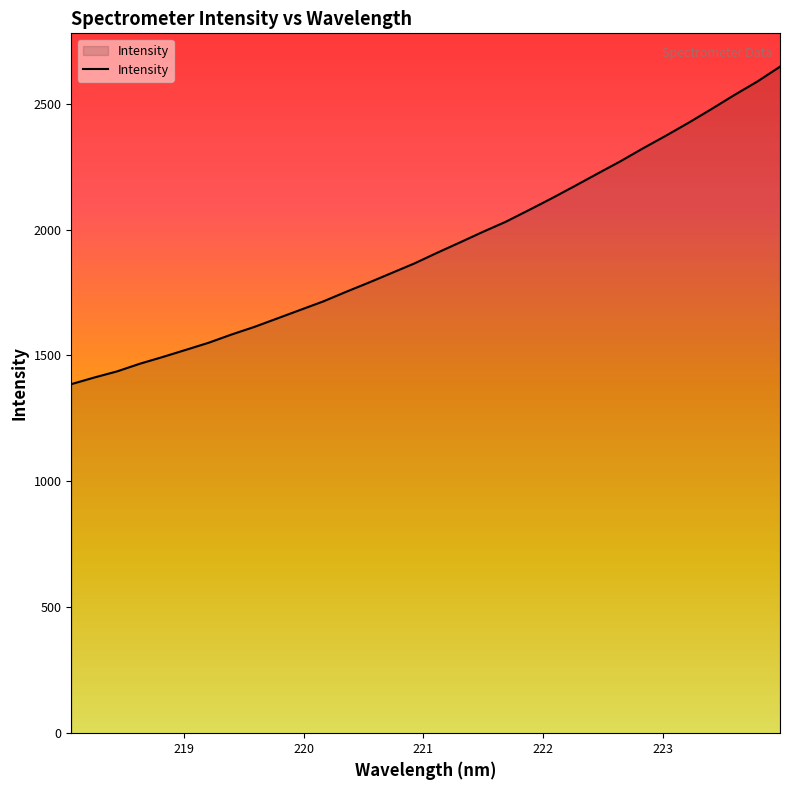

What is the minimum value shown in the chart?

1386.2